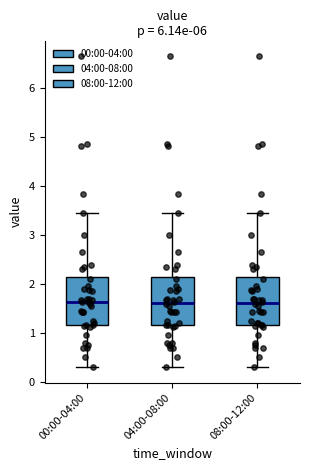

Reading left to right, read every box against the y-axis: the position of its median line, the range the box covers, and the ends of its whiskers. The values are not printed on the chart, so give them approximately, as read against the axis.

00:00-04:00: median 1.6, box 1.2 to 2.2, whiskers 0.3 to 3.5
04:00-08:00: median 1.6, box 1.2 to 2.2, whiskers 0.3 to 3.5
08:00-12:00: median 1.6, box 1.2 to 2.2, whiskers 0.3 to 3.5